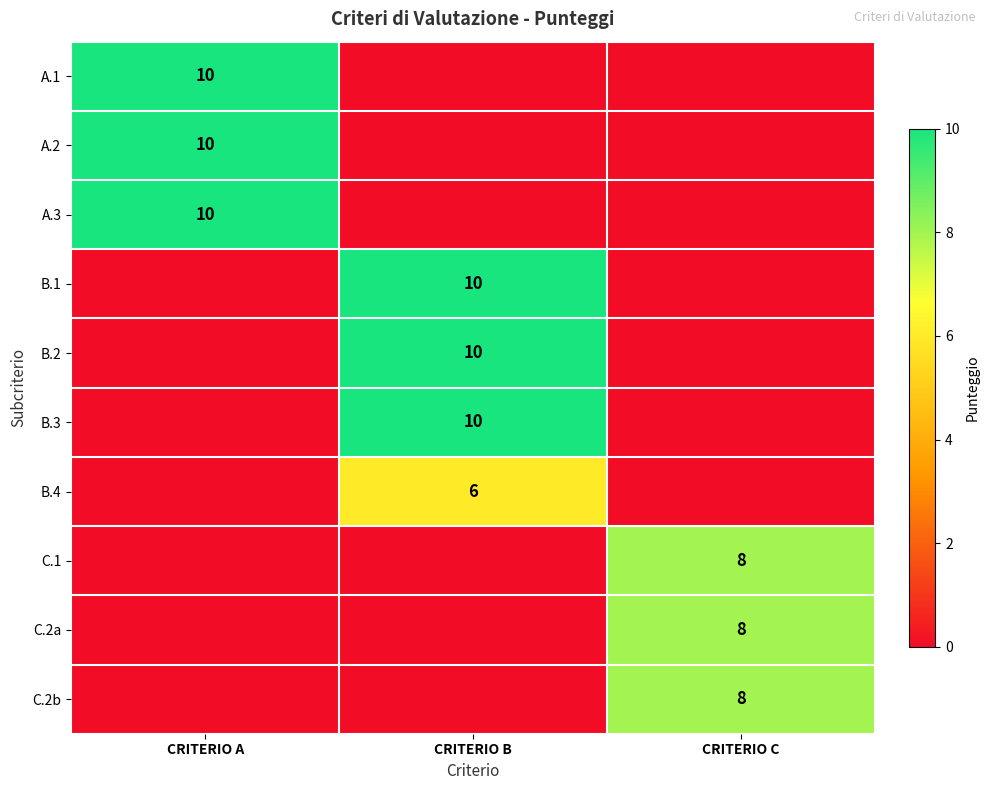

The value of A.1 at CRITERIO A is 13. True or false?

False